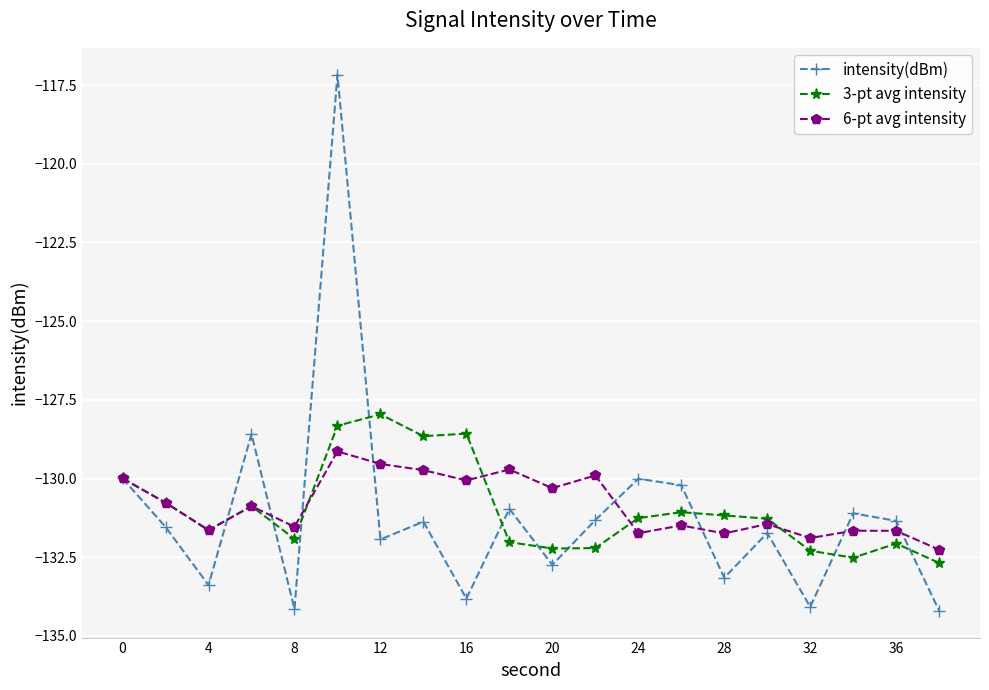

Which series has the largest range (max minus min)?

intensity(dBm)